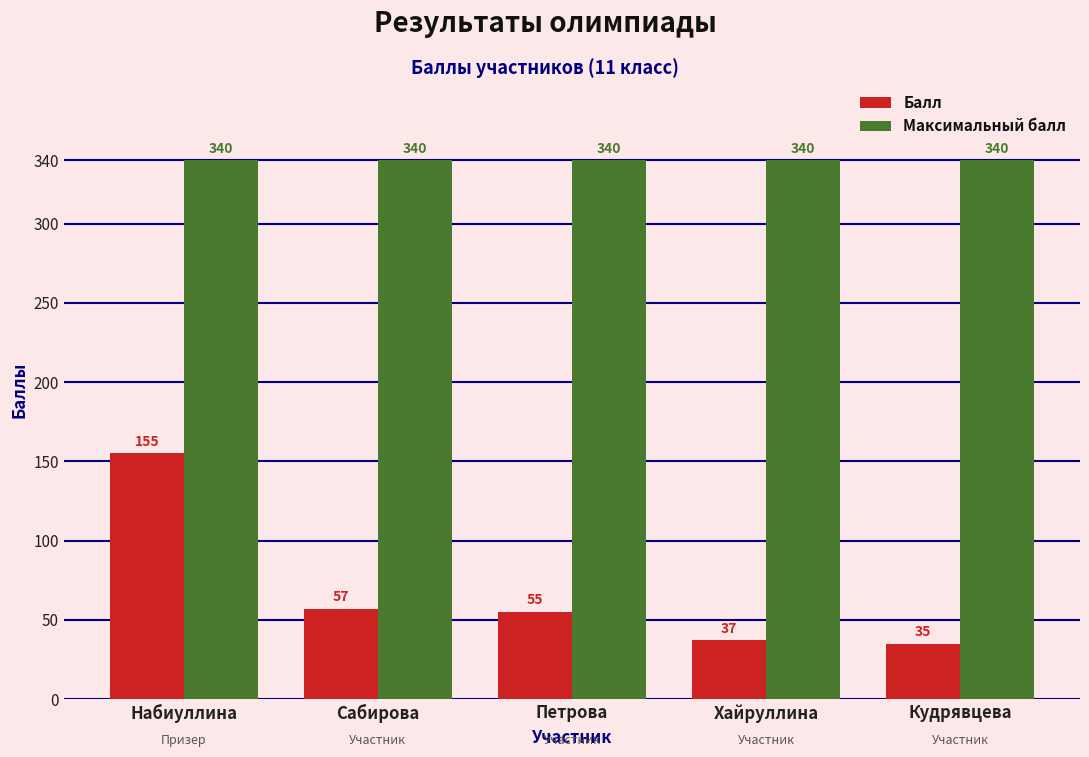

Which series has the widest spread of values?

Балл